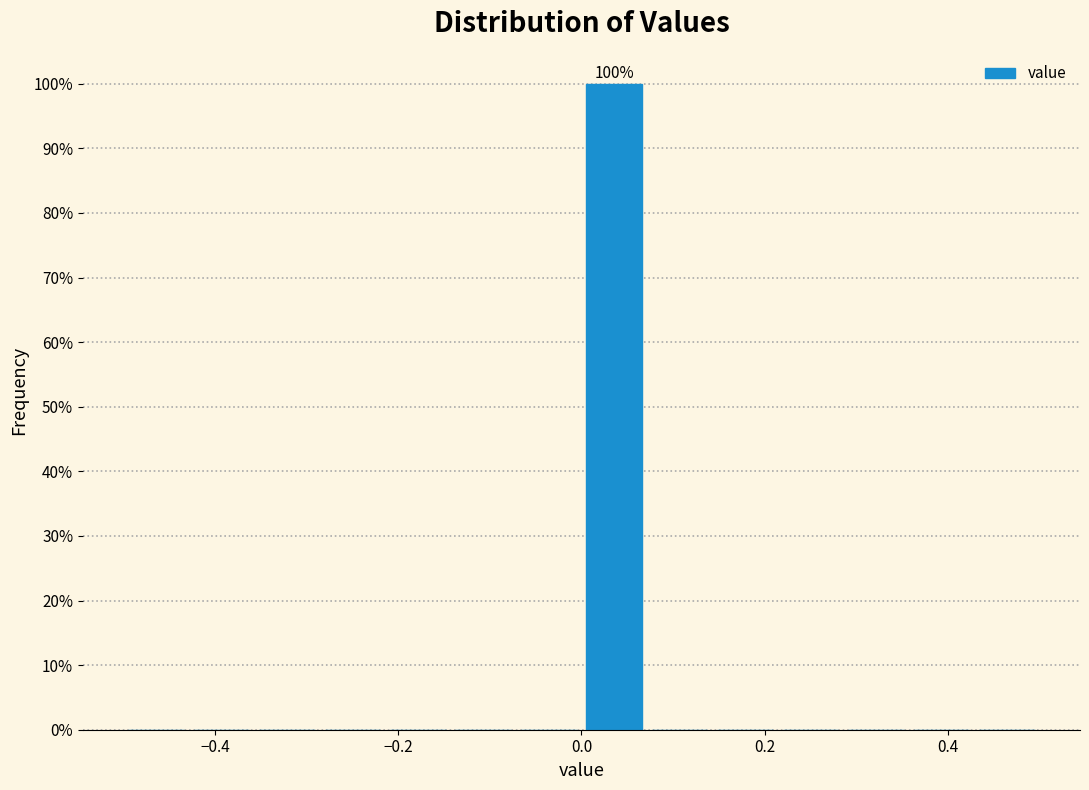

Read against the x-axis, roughly where is the centre of the tallest bar?

0.04